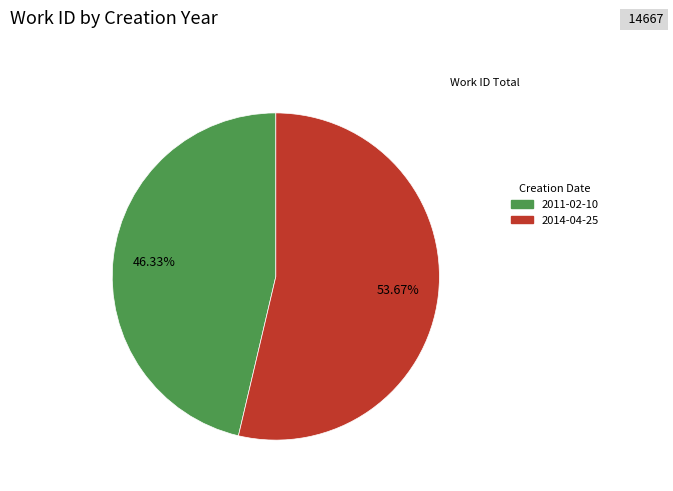

Which slice is the smallest?

2011-02-10